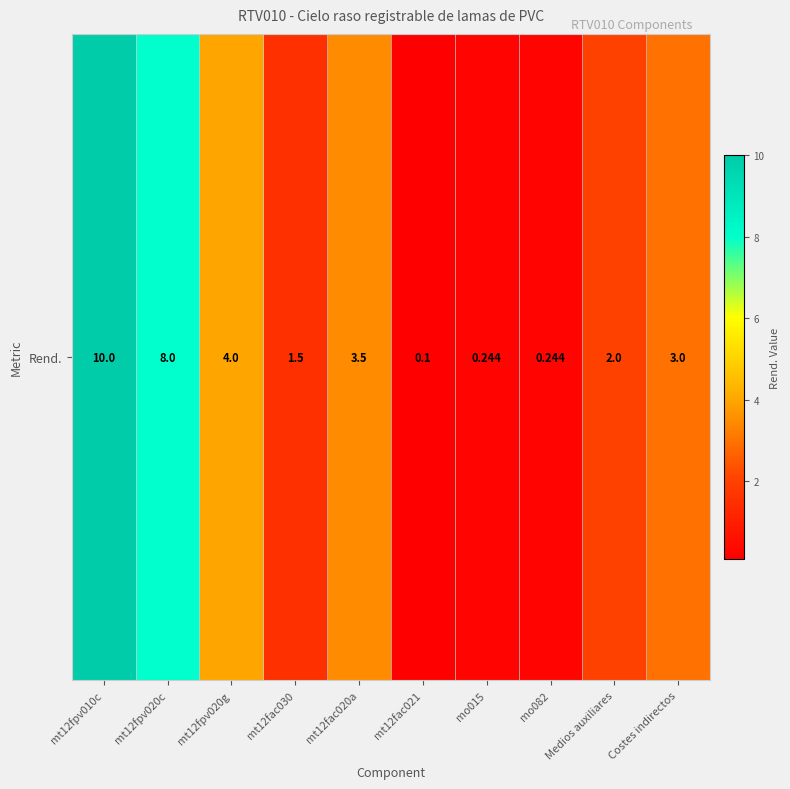

List the labels in order of value, smallest first.

mt12fac021, mo015, mo082, mt12fac030, Medios auxiliares, Costes indirectos, mt12fac020a, mt12fpv020g, mt12fpv020c, mt12fpv010c